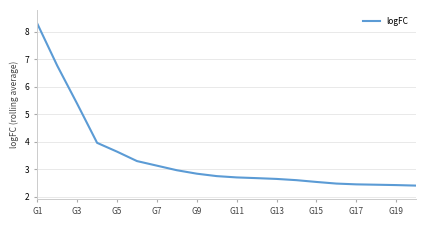

What is the maximum value shown in the chart?

8.3